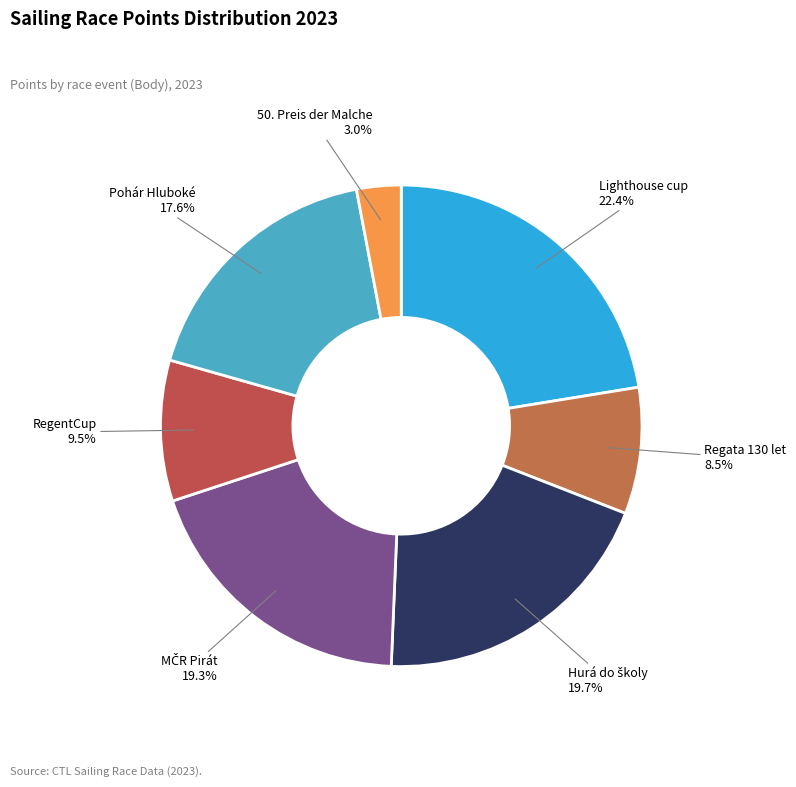

Which slice is the smallest?

50. Preis der Malche